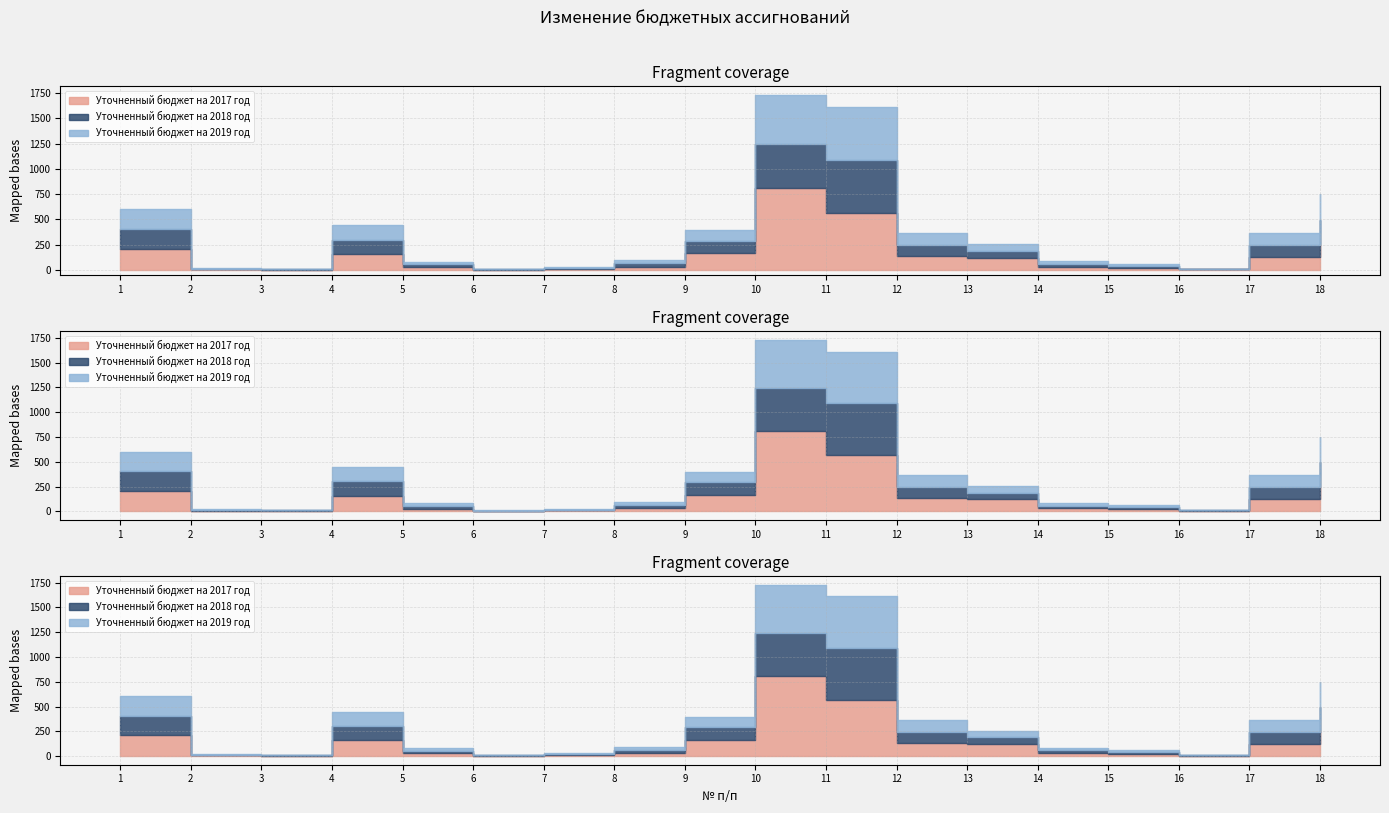

Reading right to left, transcribe all the data shown in this chart.

Уточненный бюджет на 2017 год: 244752.8	125177.8	6078.3	24680.1	29861.9	119253.8	133990.9	566630.9	812514.3	163683.8	34531.5	9413.3	1499.4	28134.7	157934.1	4748.4	7232.1	208962.0
Уточненный бюджет на 2018 год: 249127.7	122590.3	2388.4	19426.2	27882.1	68739.2	112210.5	520968.6	433016.5	128378.4	30178.7	8896.8	5000.0	27057.9	143515.6	4663.5	7232.1	196365.9
Уточненный бюджет на 2019 год: 255094.2	115825.5	2388.4	19426.2	27882.1	68739.2	116020.8	522014.3	484629.0	101601.8	30008.7	9096.8	5000.0	27057.9	143515.6	4663.5	7232.1	196566.0